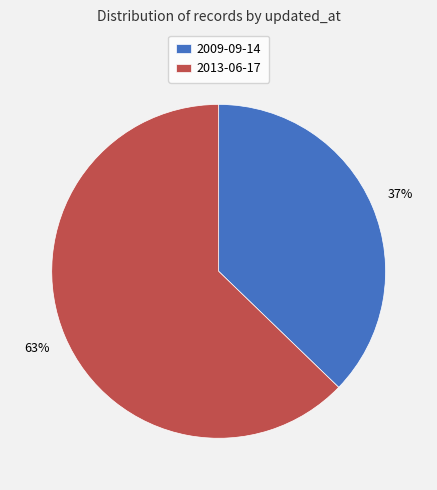

To the nearest percent, what portion does 2009-09-14 represent?

37%